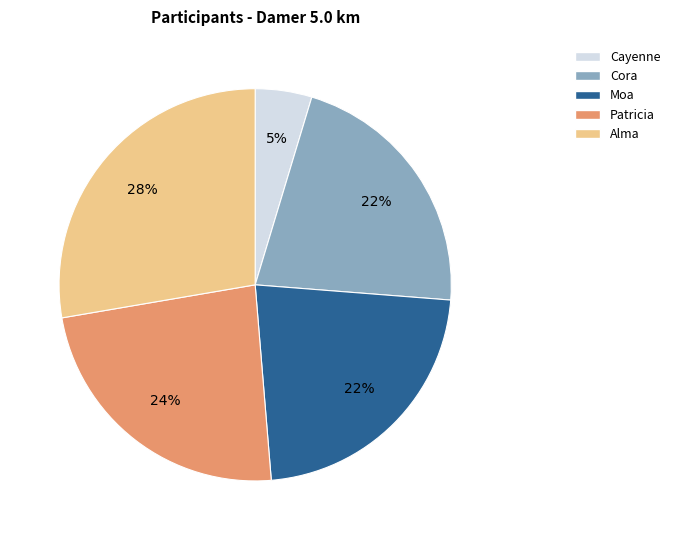

Which category has the smallest portion of the pie?

Cayenne